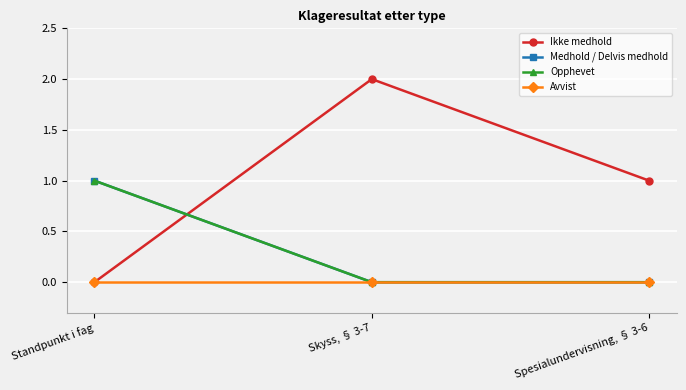

Does the chart have visible grid lines?

Yes